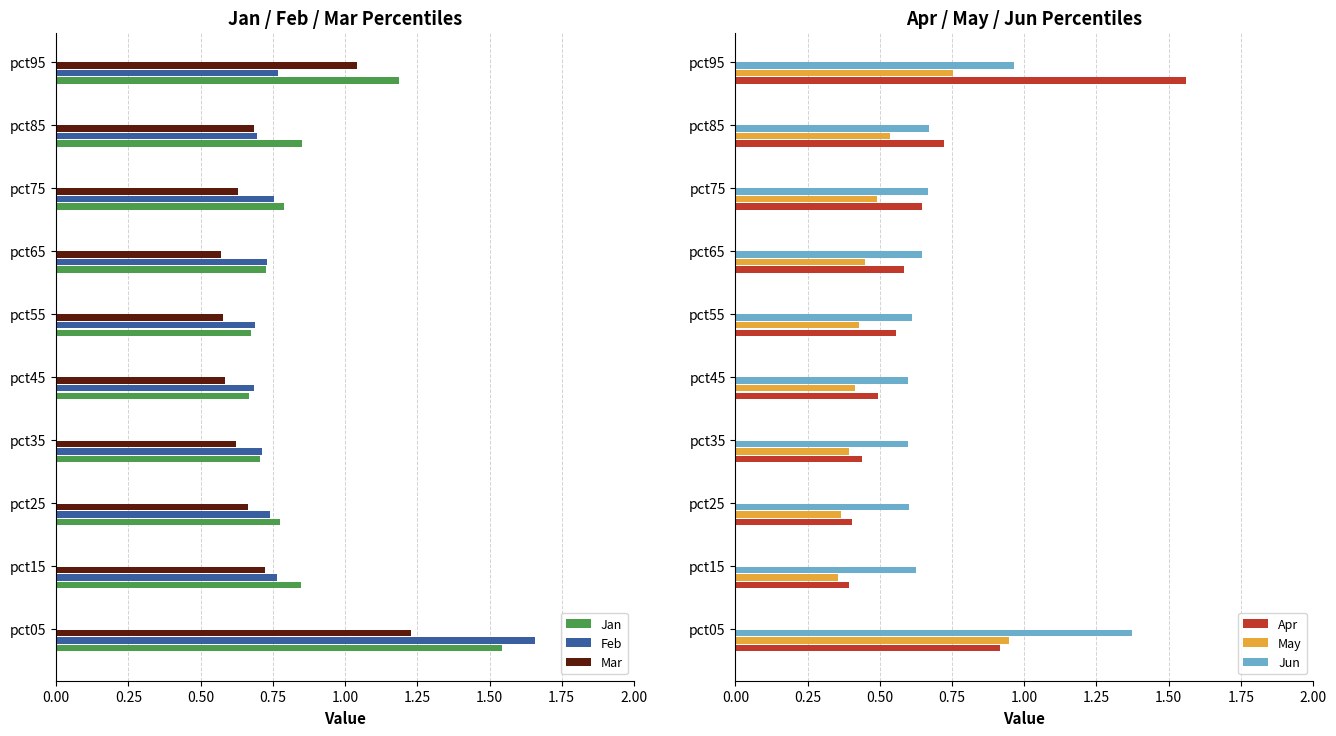

The Mar series shows 1.0 at pct55. True or false?

False